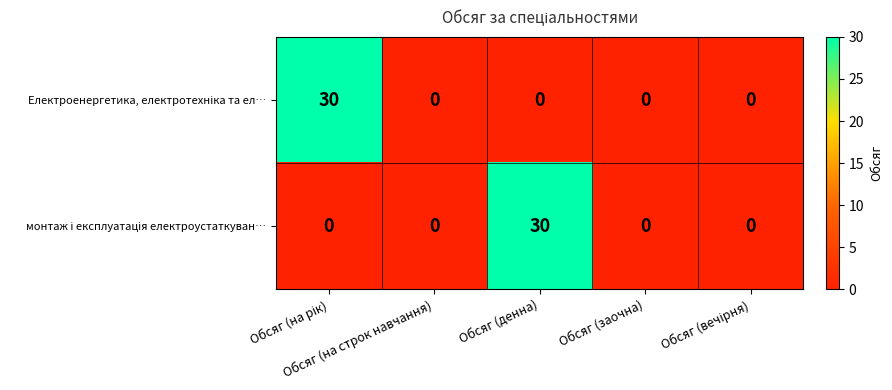

What is the maximum value shown in the chart?

30